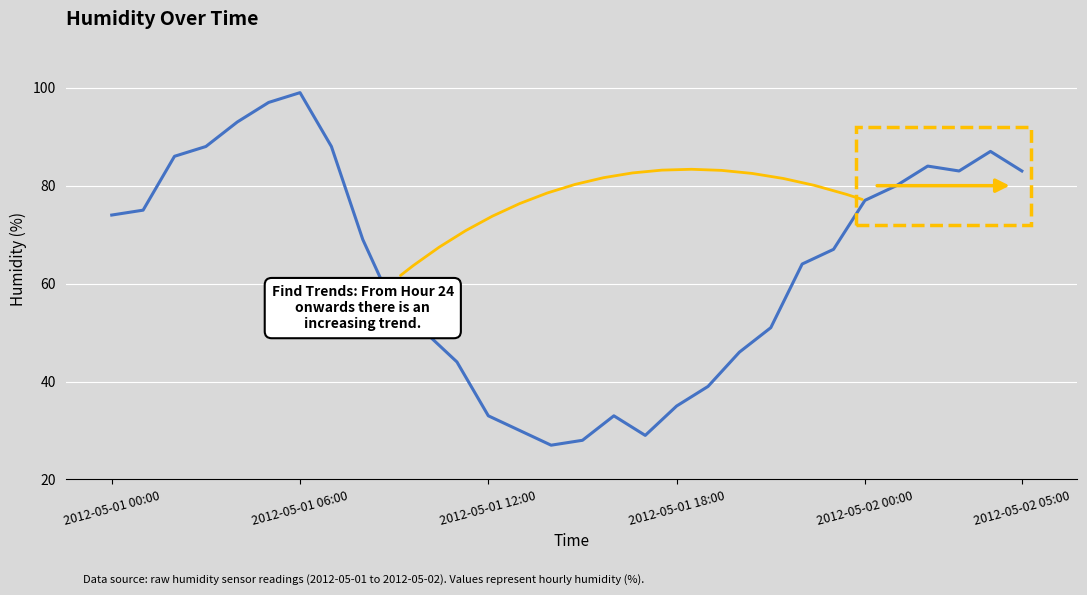

What is the smallest value displayed?

27